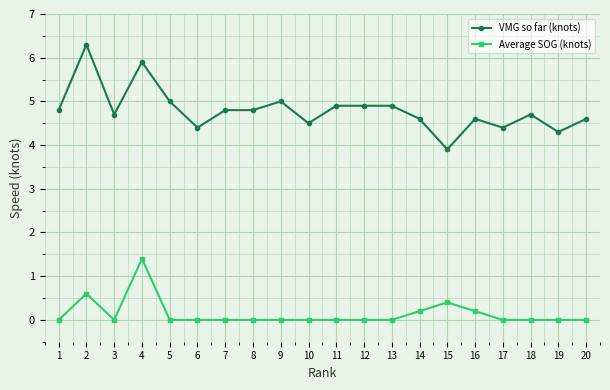

Which category has the lowest value in the VMG so far (knots) series?

15